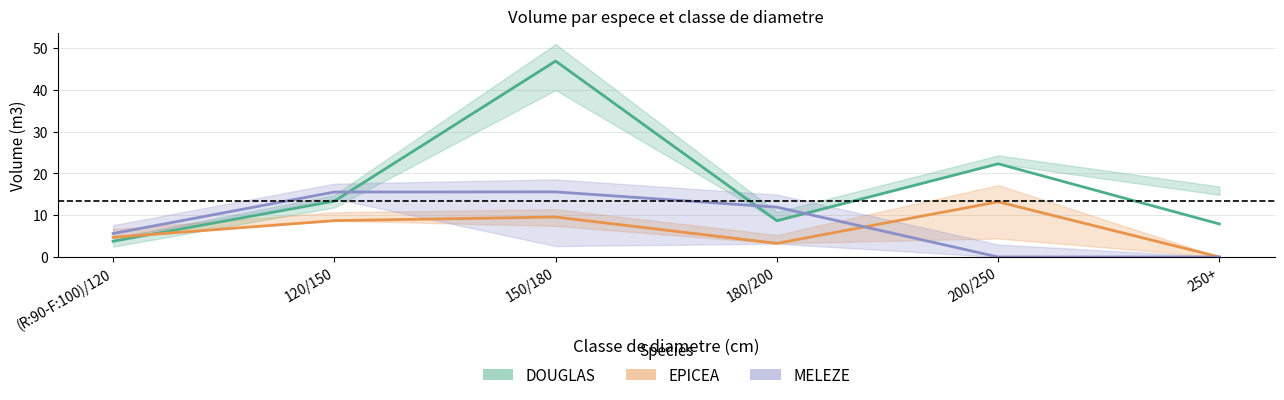

What are all the series names shown in the legend?

DOUGLAS, EPICEA, MELEZE